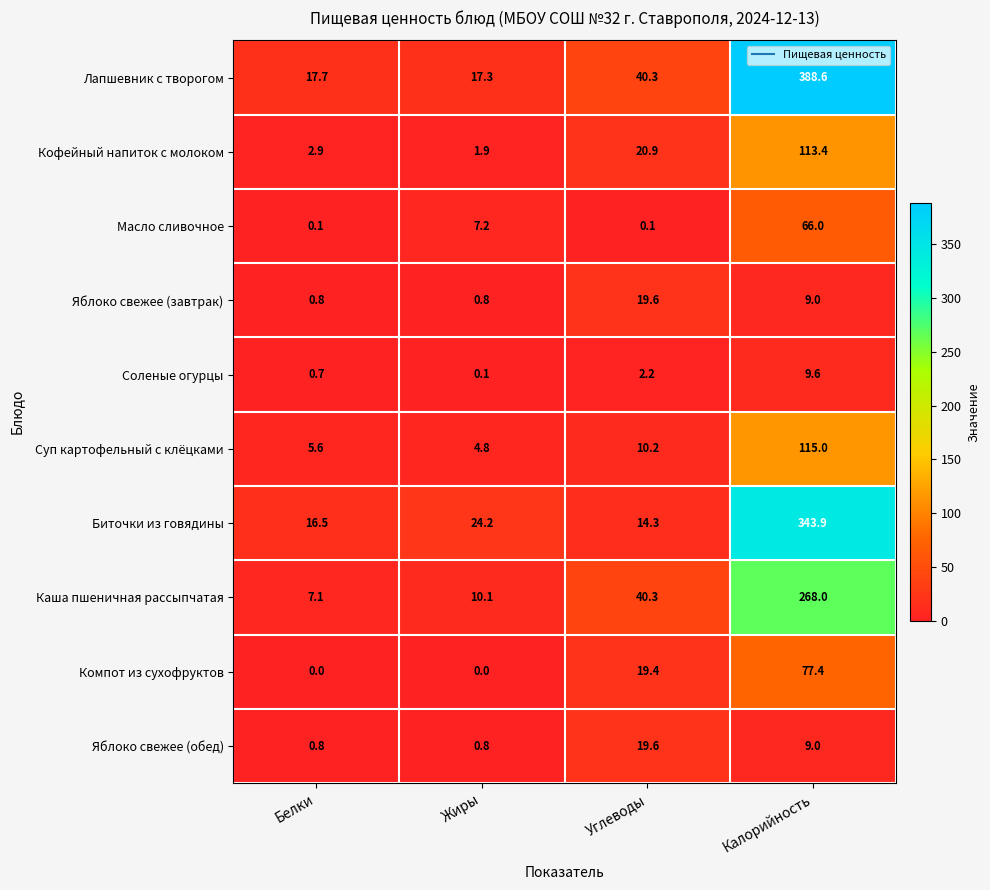

Read the Суп картофельный с клёцками value at Жиры.

4.8